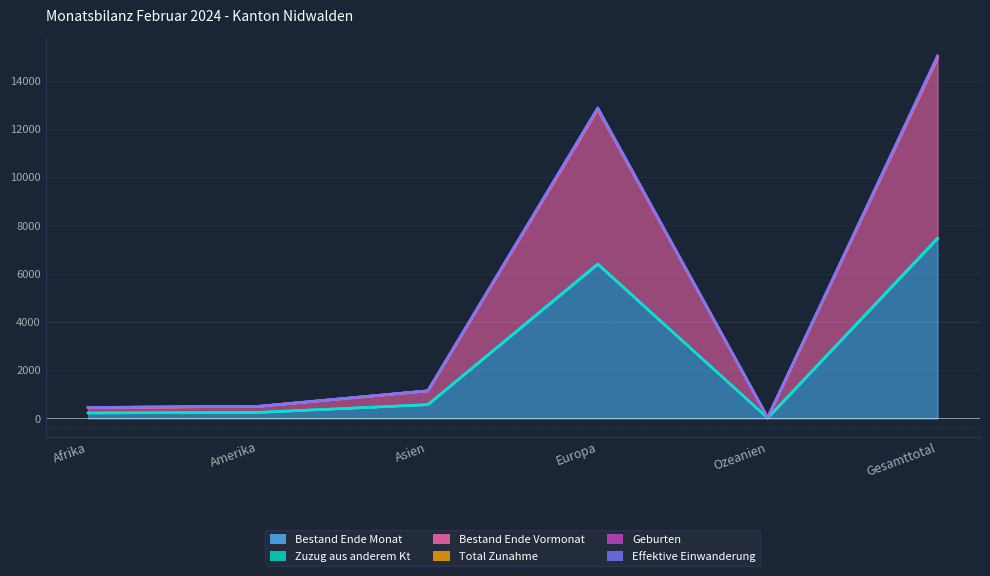

At which category does Bestand Ende Vormonat reach its first local peak?

Europa